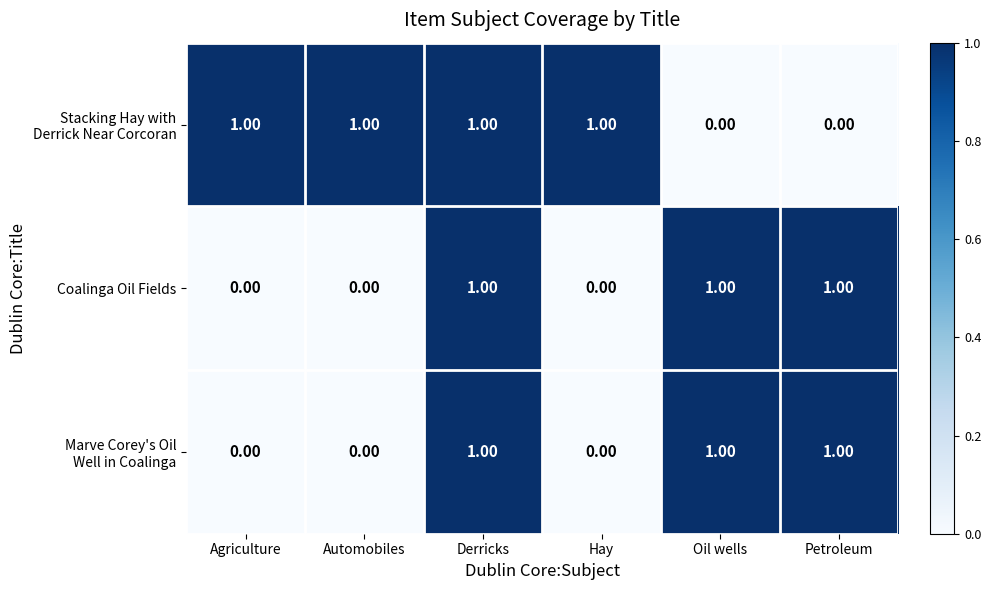

How many series are shown in this chart?

3